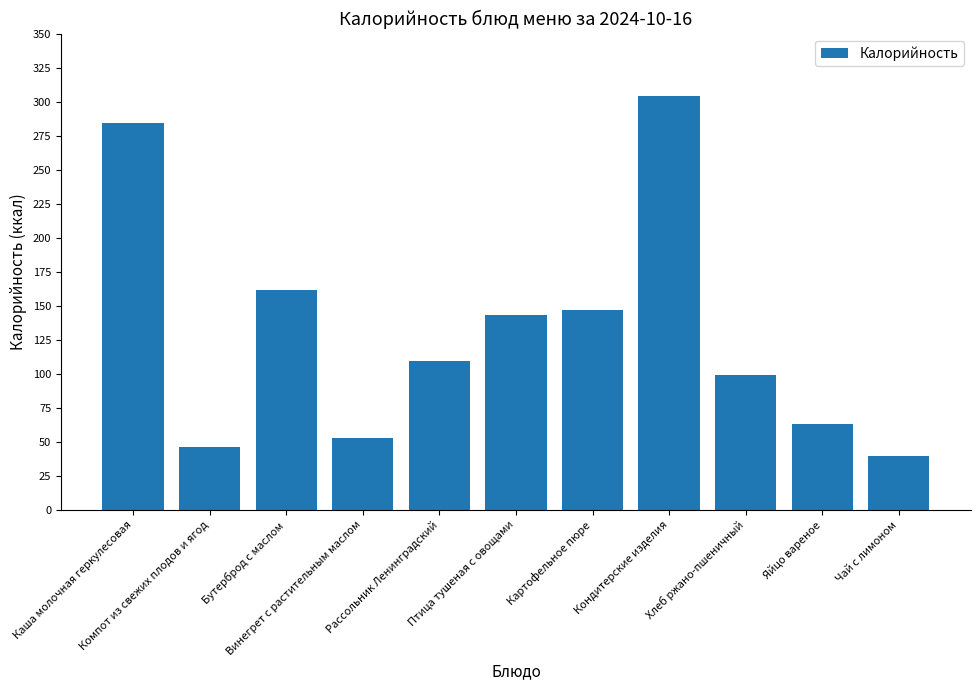

How many values are below 109?

5